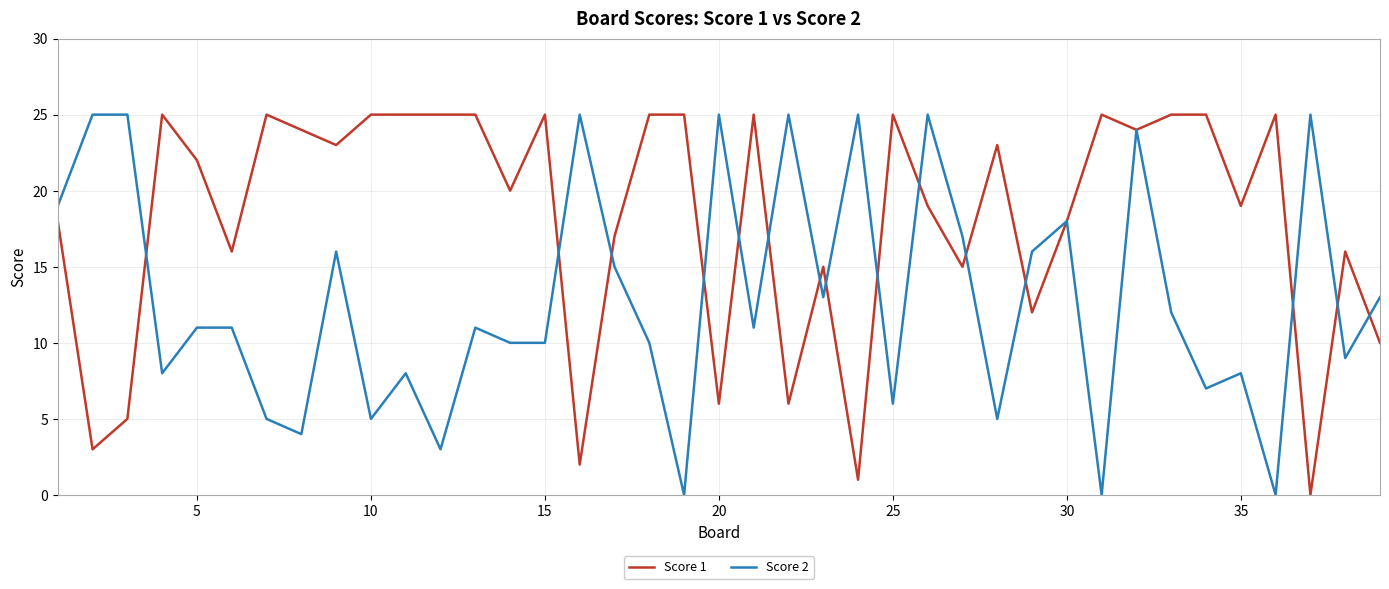

Which series has the largest total across all categories?

Score 1